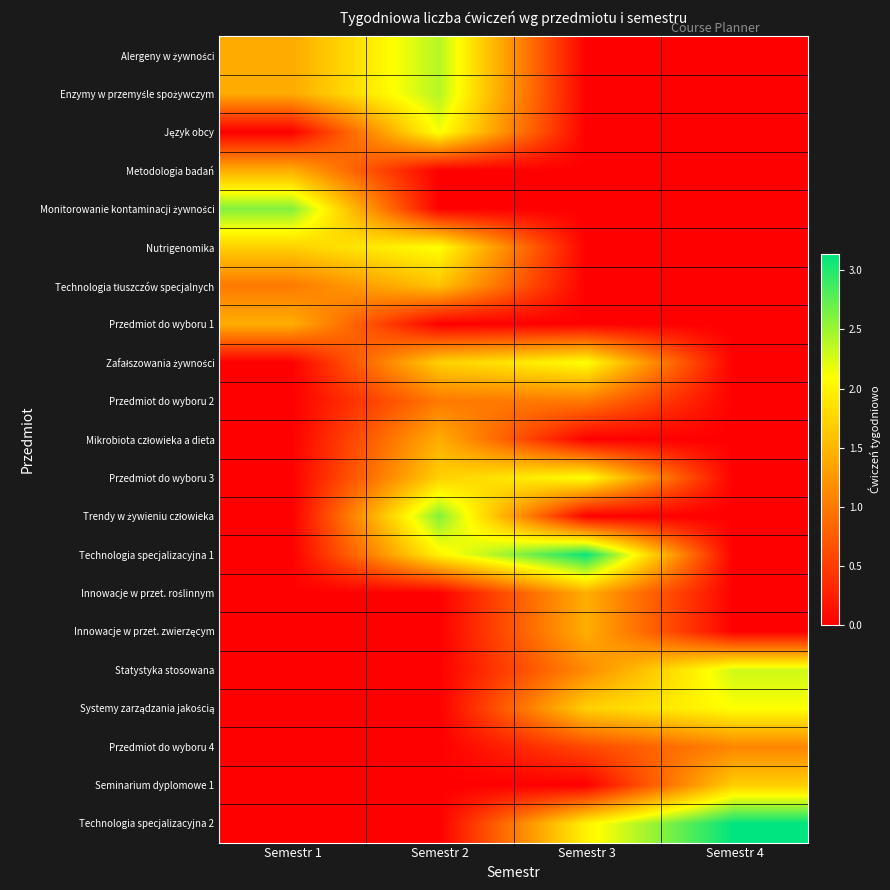

At which category does the chart reach its minimum across all series?

Semestr 3